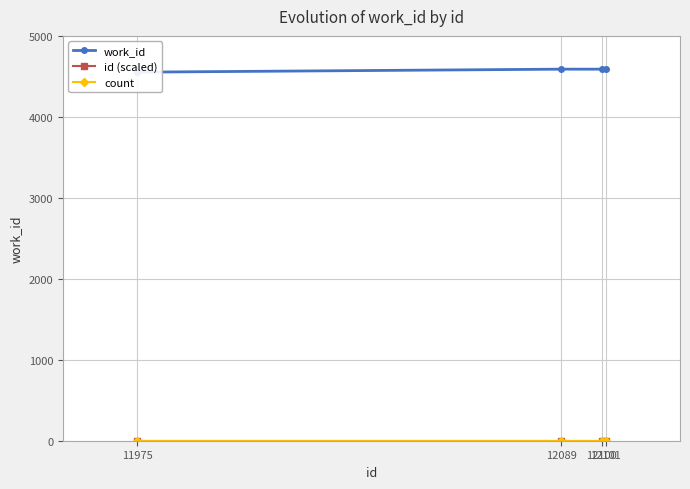

At which label is count closest to 0?

11975